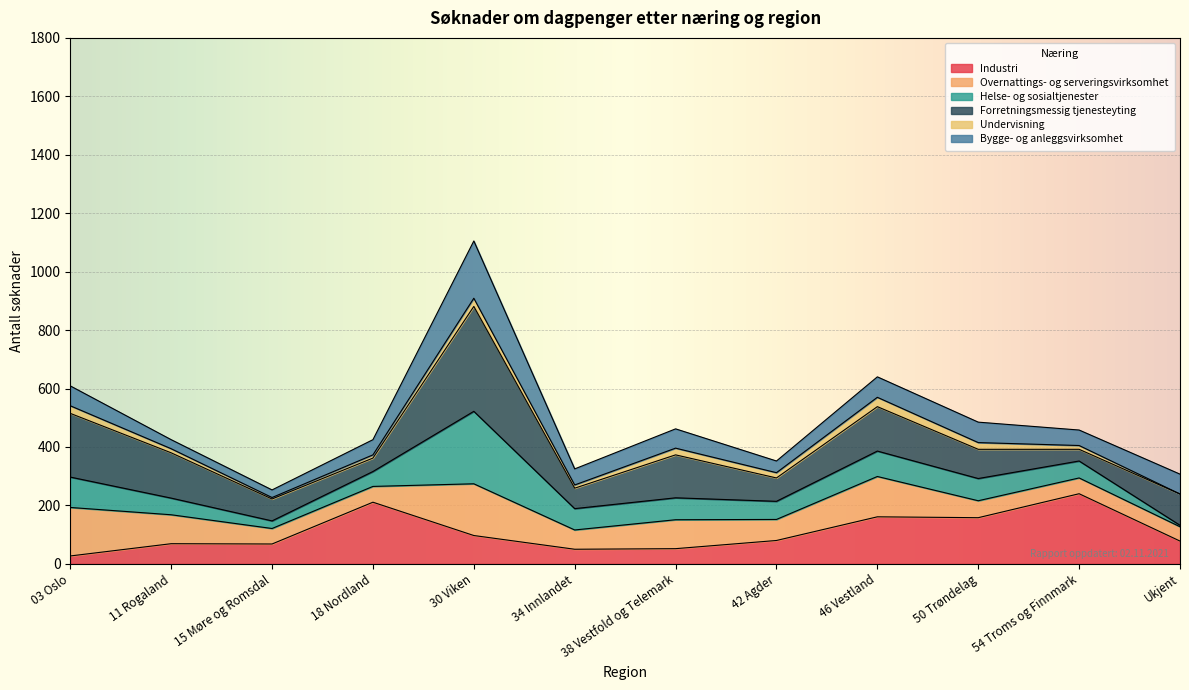

Reading left to right, extract all data points from this chart.

Industri: I alt=1291	03 Oslo=27	11 Rogaland=69	15 Møre og Romsdal=68	18 Nordland=211	30 Viken=97	34 Innlandet=50	38 Vestfold og Telemark=52	42 Agder=80	46 Vestland=161	50 Trøndelag=158	54 Troms og Finnmark=240	Ukjent=78
Overnattings- og serveringsvirksomhet: I alt=1085	03 Oslo=166	11 Rogaland=99	15 Møre og Romsdal=53	18 Nordland=54	30 Viken=177	34 Innlandet=66	38 Vestfold og Telemark=99	42 Agder=72	46 Vestland=138	50 Trøndelag=58	54 Troms og Finnmark=54	Ukjent=49
Helse- og sosialtjenester: I alt=922	03 Oslo=104	11 Rogaland=57	15 Møre og Romsdal=26	18 Nordland=51	30 Viken=248	34 Innlandet=73	38 Vestfold og Telemark=75	42 Agder=62	46 Vestland=87	50 Trøndelag=76	54 Troms og Finnmark=58	Ukjent=5
Forretningsmessig tjenesteyting: I alt=1549	03 Oslo=218	11 Rogaland=155	15 Møre og Romsdal=75	18 Nordland=46	30 Viken=359	34 Innlandet=70	38 Vestfold og Telemark=147	42 Agder=80	46 Vestland=152	50 Trøndelag=100	54 Troms og Finnmark=40	Ukjent=107
Undervisning: I alt=206	03 Oslo=26	11 Rogaland=14	15 Møre og Romsdal=5	18 Nordland=11	30 Viken=28	34 Innlandet=11	38 Vestfold og Telemark=23	42 Agder=18	46 Vestland=32	50 Trøndelag=23	54 Troms og Finnmark=13	Ukjent=0
Bygge- og anleggsvirksomhet: I alt=795	03 Oslo=68	11 Rogaland=31	15 Møre og Romsdal=26	18 Nordland=52	30 Viken=196	34 Innlandet=55	38 Vestfold og Telemark=66	42 Agder=40	46 Vestland=70	50 Trøndelag=70	54 Troms og Finnmark=53	Ukjent=68